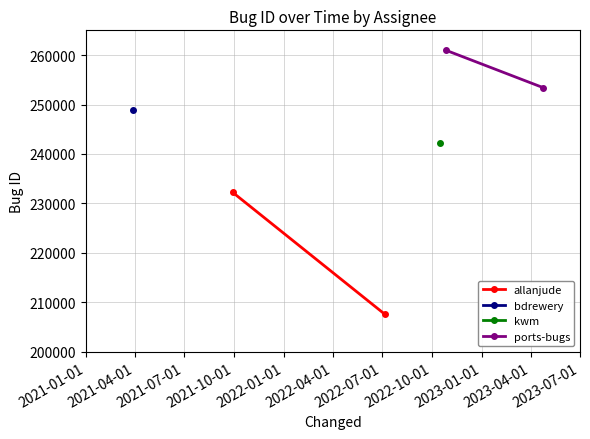

How many lines are shown in the chart?

2